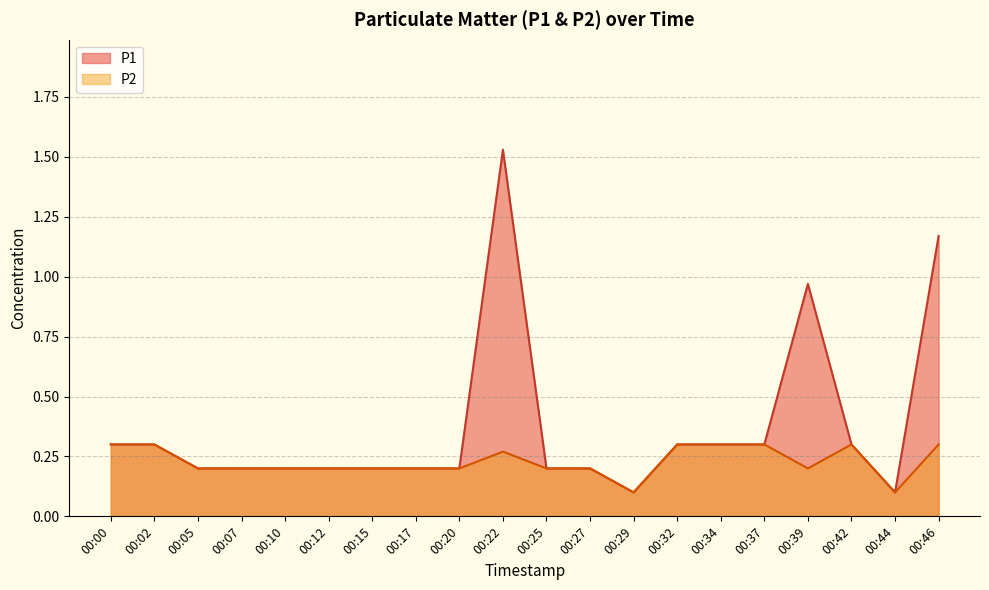

At which category does the chart reach its peak across all series?

00:22